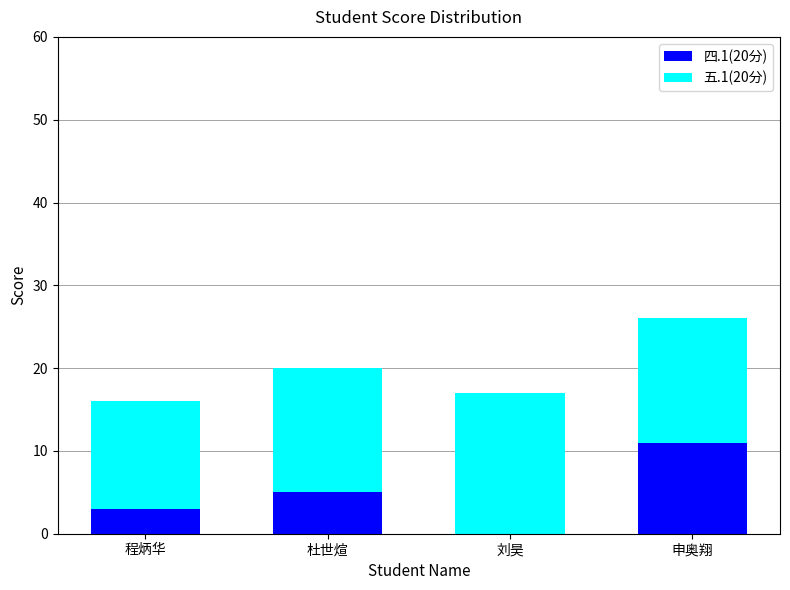

Which category has the highest value in the 四.1(20分) series?

申奥翔